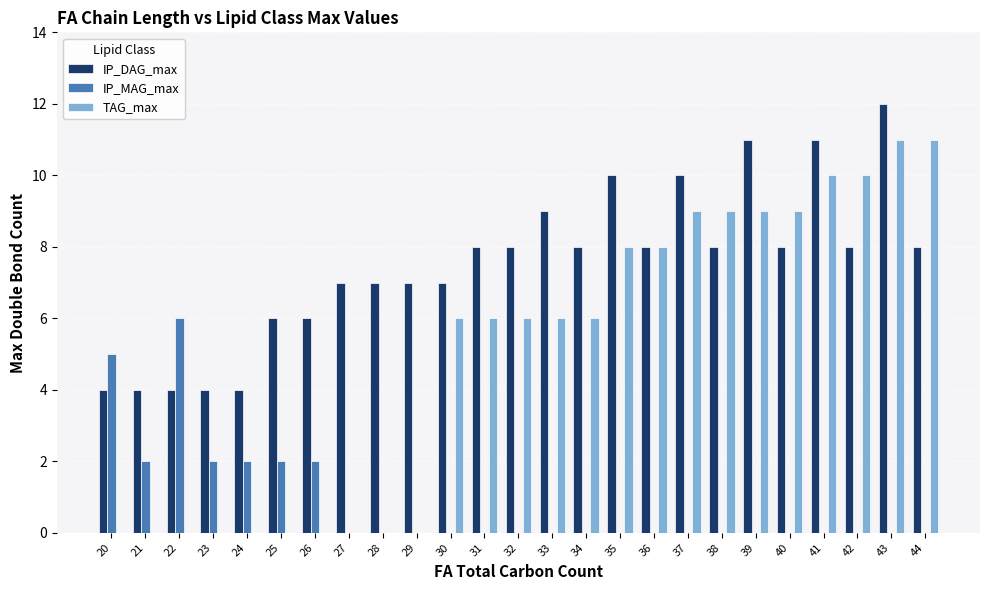

Count the number of categories in the chart.

25